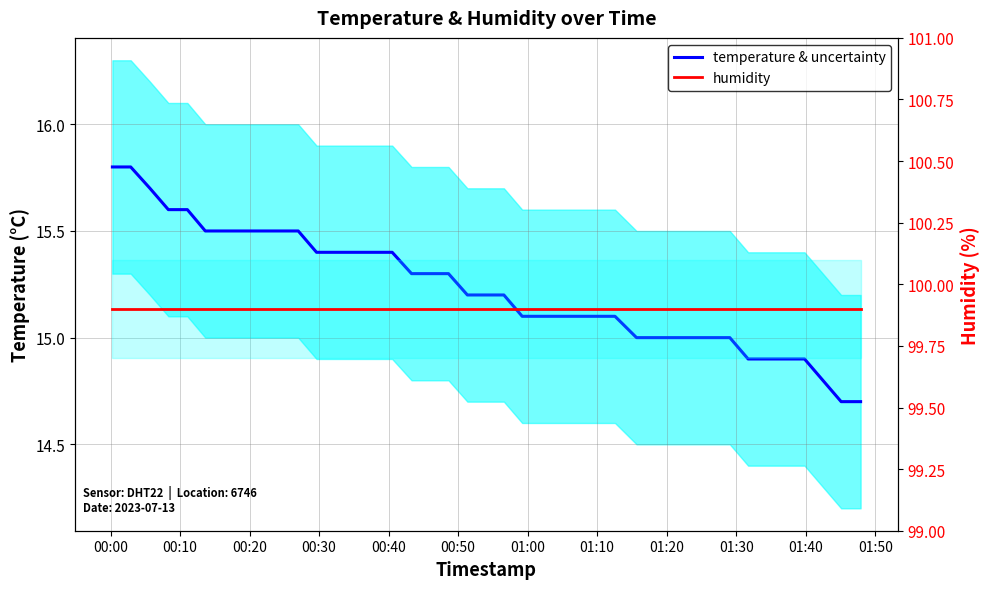

Rank the series by their maximum value, from lowest to highest.

temperature & uncertainty, humidity